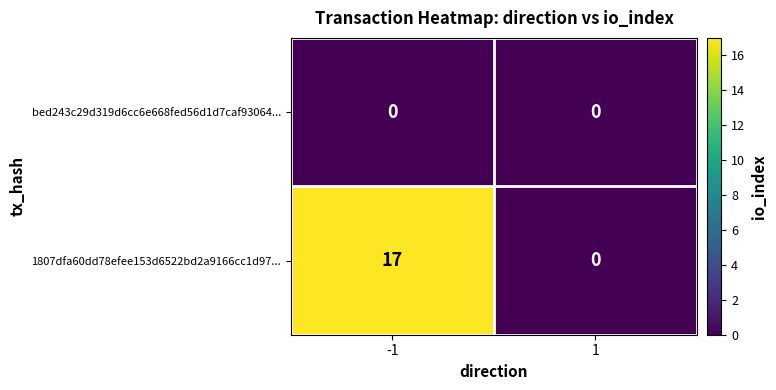

List the series in order of their peak value, highest first.

1807dfa60dd78efee153d6522bd2a9166cc1d97..., bed243c29d319d6cc6e668fed56d1d7caf93064...